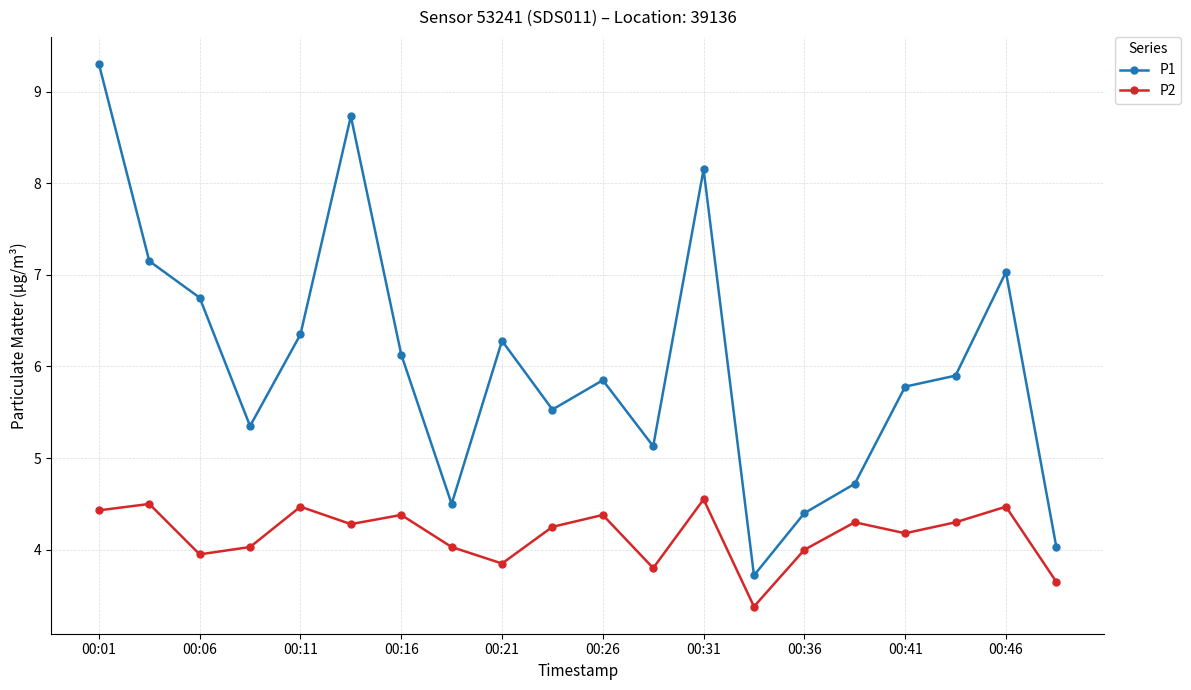

What is the value of the P1 point at the 3rd from the left?

6.8